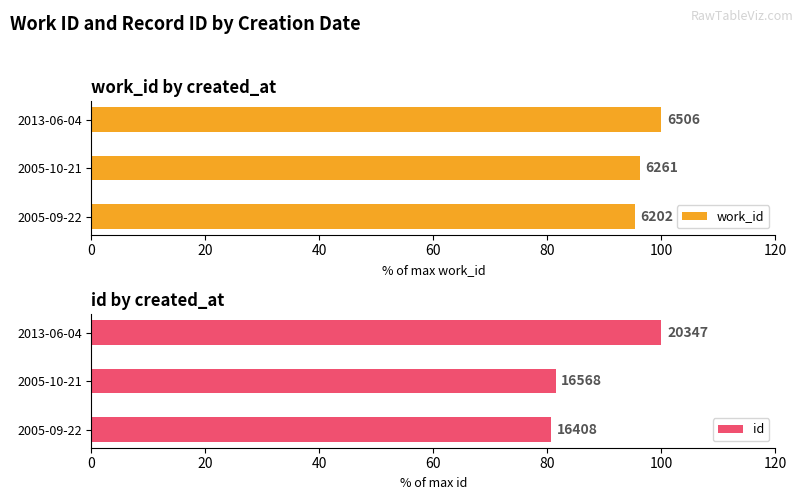

What is the difference between the maximum and minimum values in the id series?

19.4